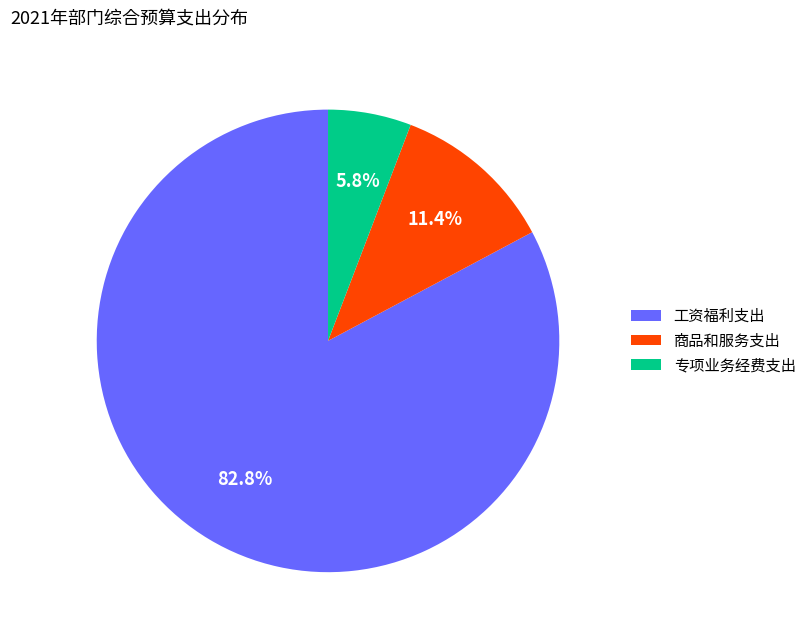

Is it true that 商品和服务支出 is 11% of the pie?

True